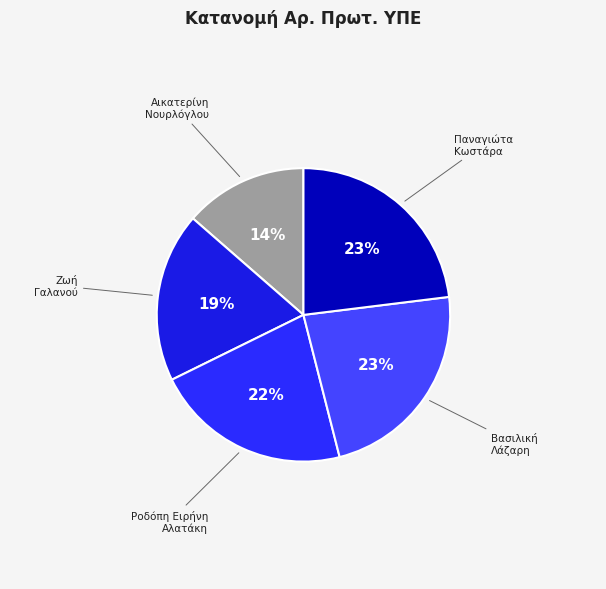

How many segments does this pie chart have?

5